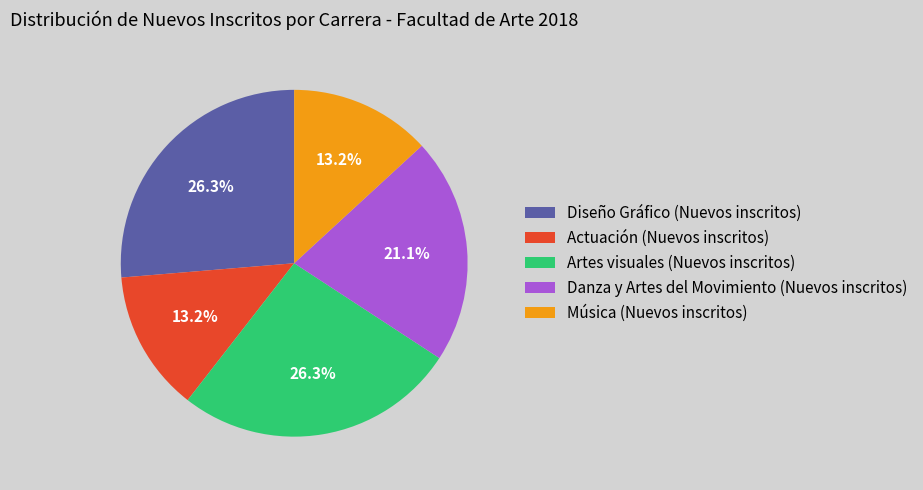

Combined, do Actuación (Nuevos inscritos) and Música (Nuevos inscritos) account for over 50%?

No